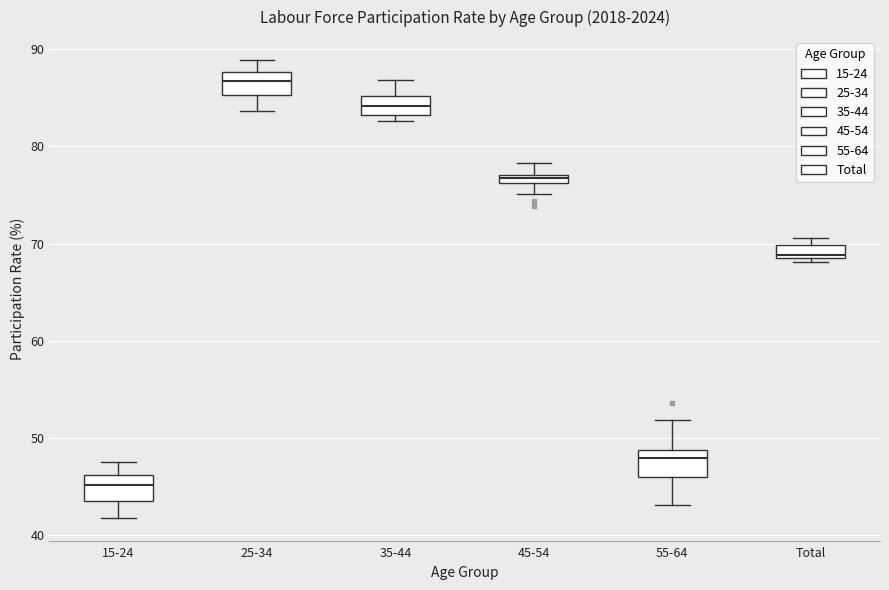

Where is the lower edge of the box for Total on the y-axis? The values are not printed on the chart, so give them approximately, as read against the axis.

69